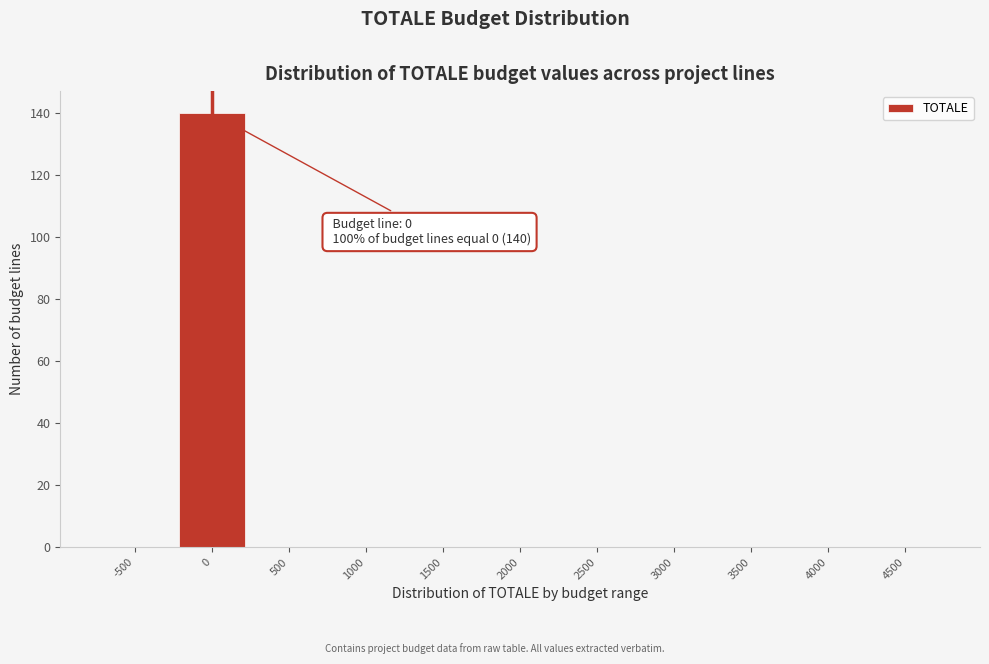

Reading right to left, what are all the values shown in this chart?

4500=0	4000=0	3500=0	3000=0	2500=0	2000=0	1500=0	1000=0	500=0	0=140	-500=0